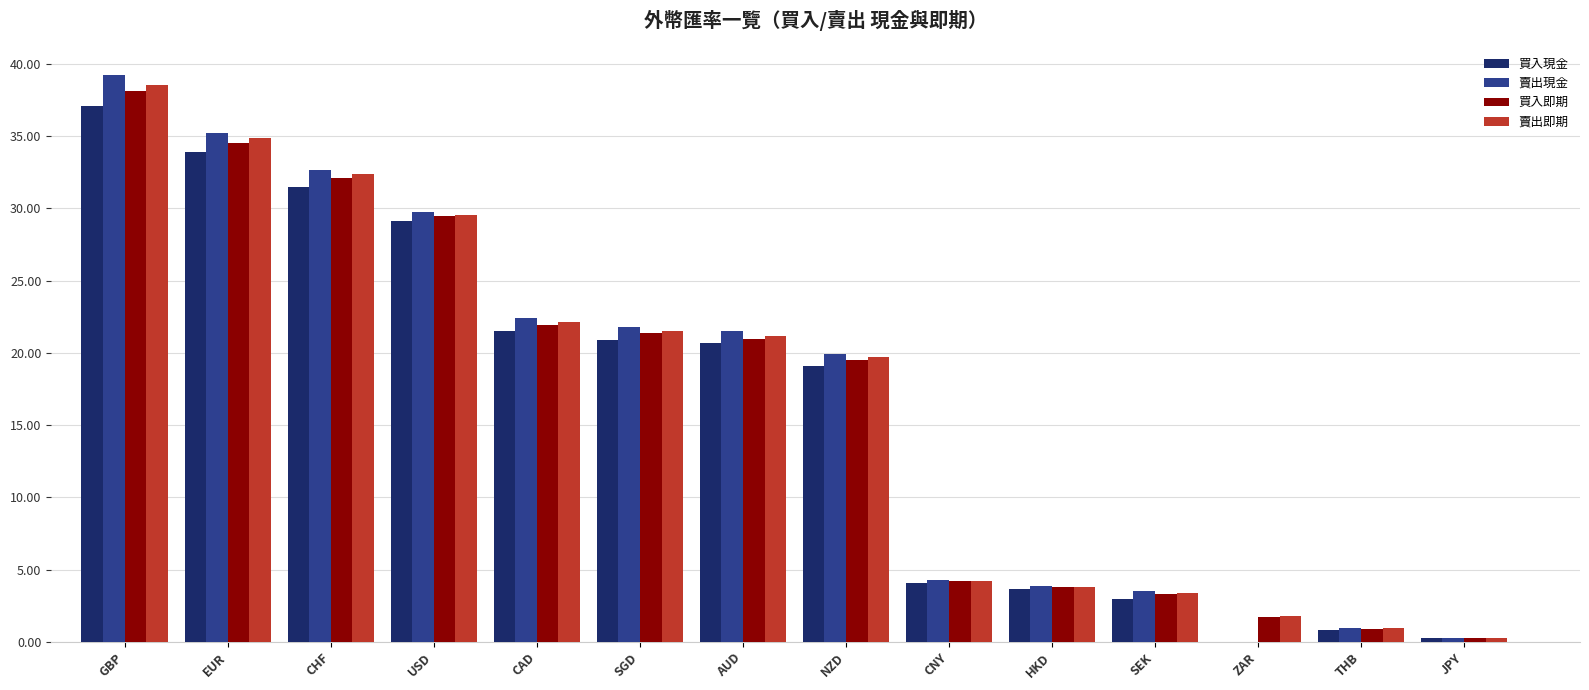

Where is 賣出現金 nearest to the value 19?

NZD